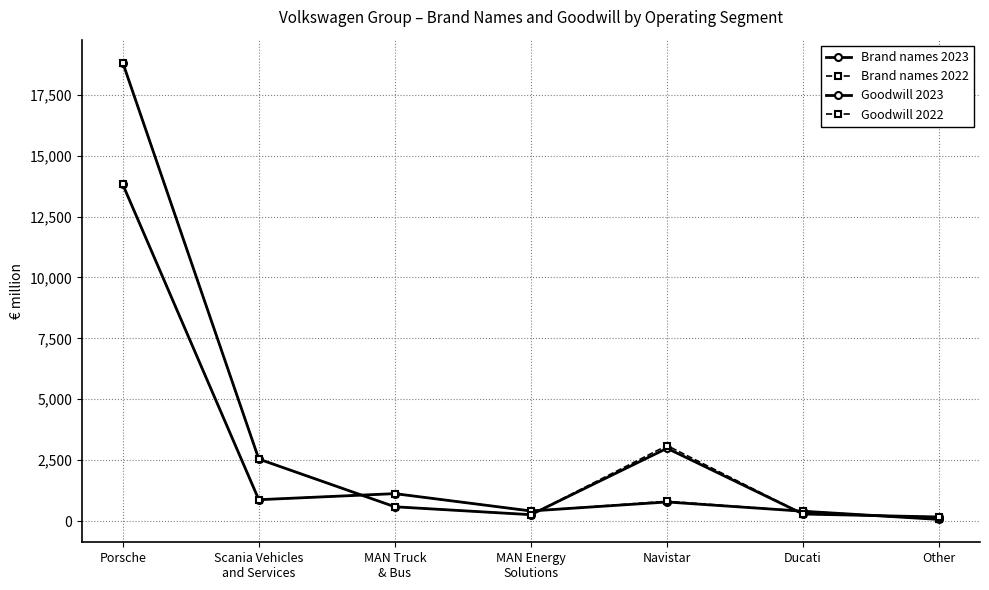

At how many categories does at least one series exceed 6570?

1